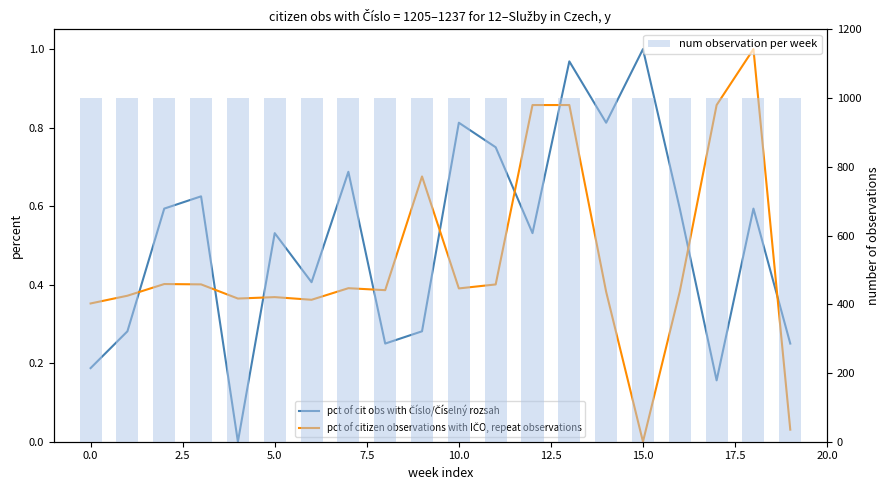

Which series has the largest total across all categories?

num observation per week